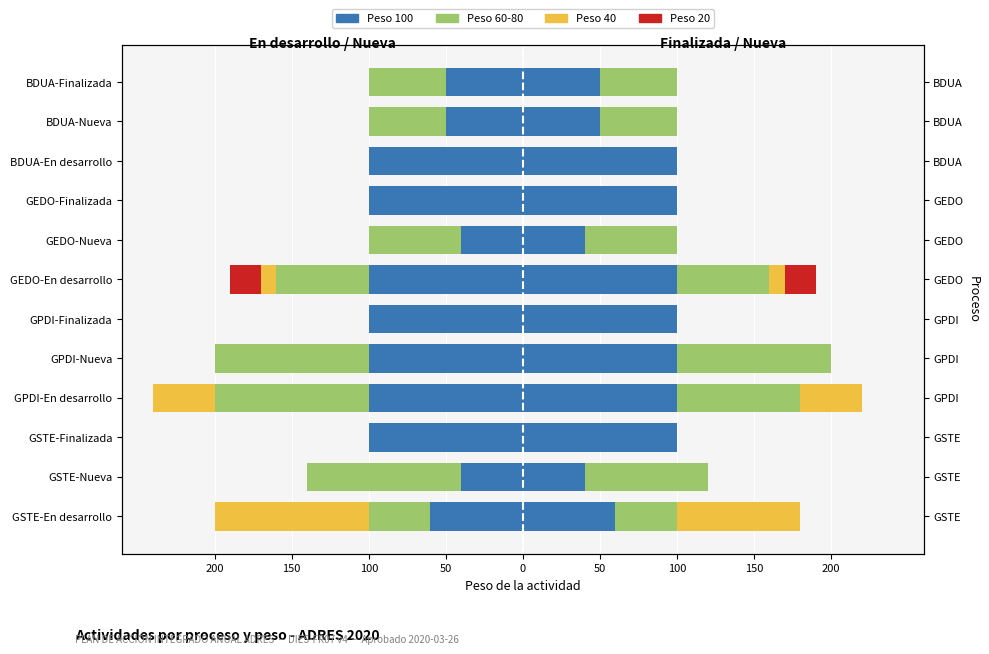

What is the sum of the En desarrollo (Peso 60-80) values at GSTE-Nueva and GPDI-En desarrollo?

-200